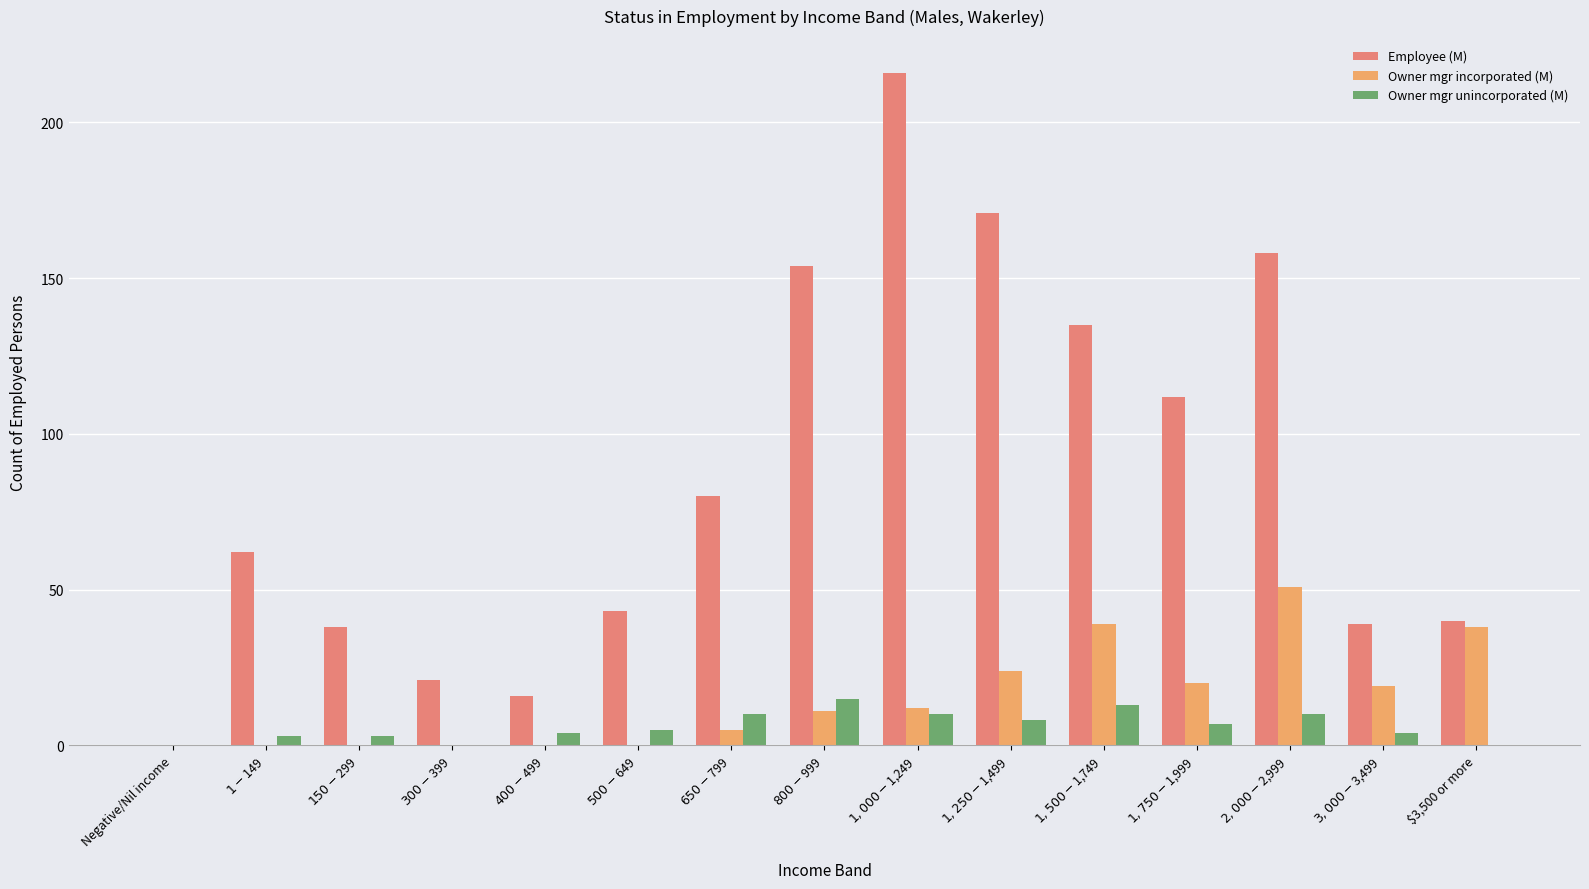

What is the sum of all Owner mgr incorporated (M) values?

219